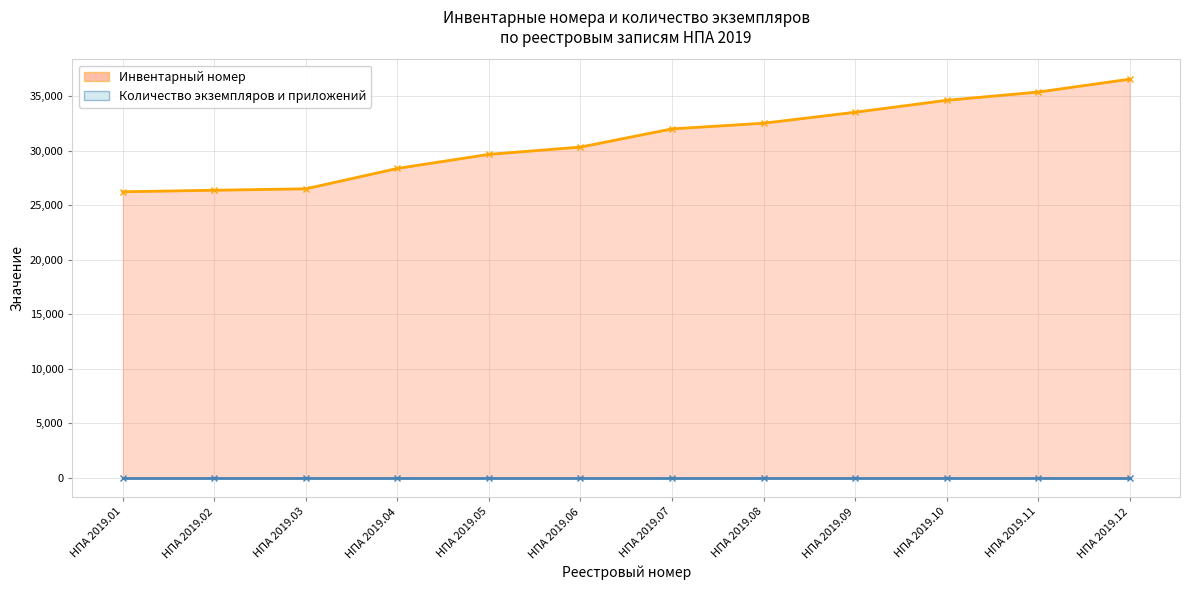

Count the number of categories in the chart.

12